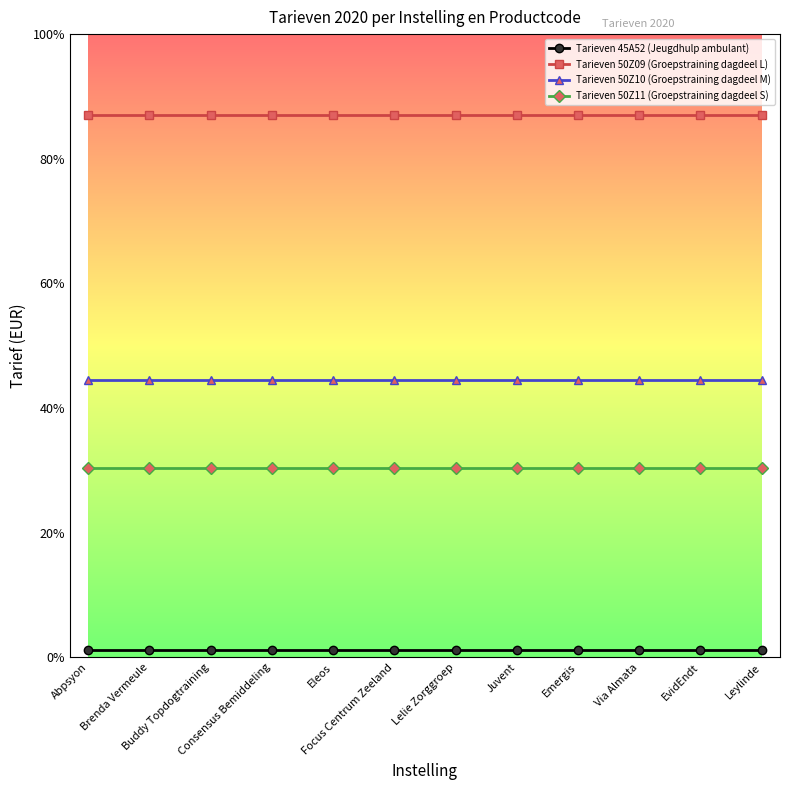

What is the highest value of the Tarieven 50Z10 (Groepstraining dagdeel M) series?

44.5